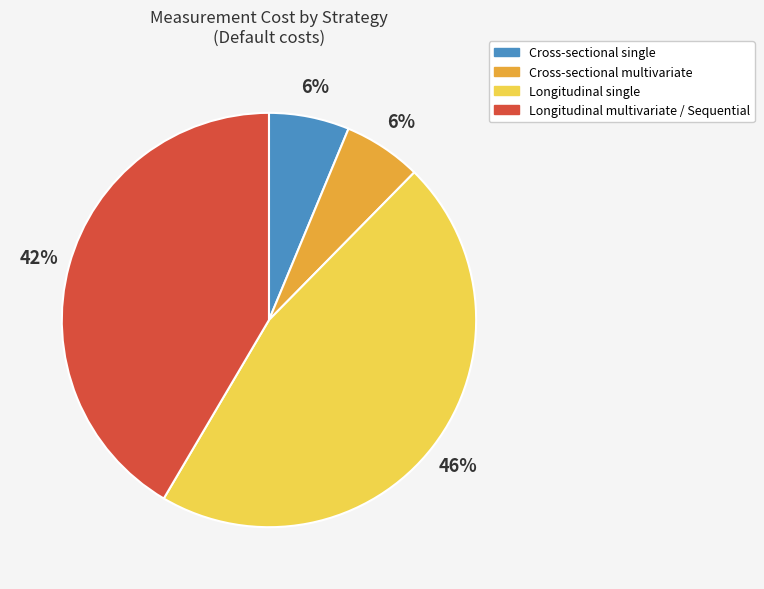

Count the number of slices in the pie.

4